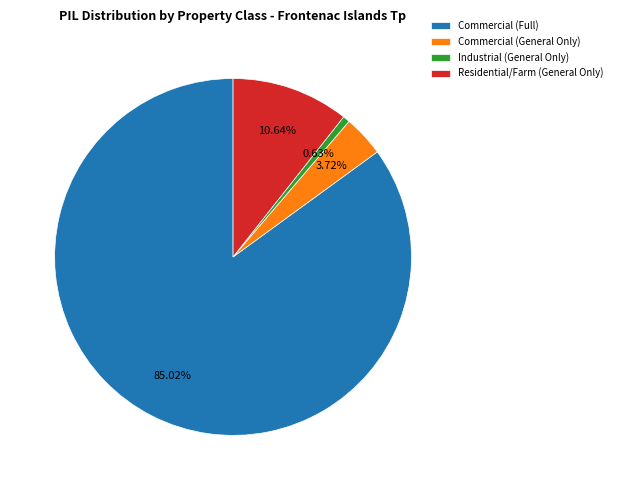

To the nearest percent, what is the difference between the largest and smallest slice percentages?

84%